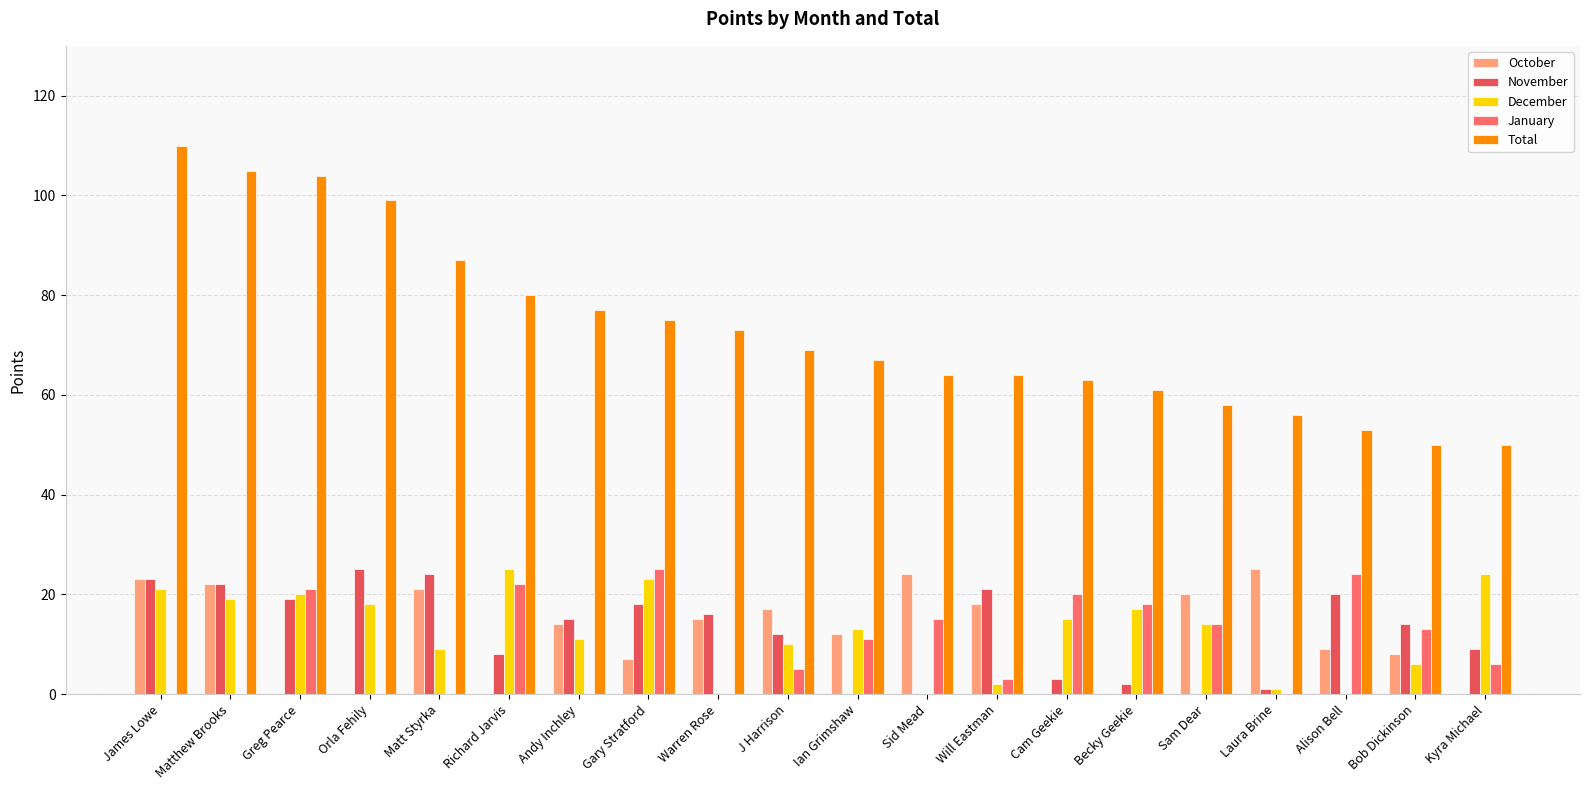

The value of December at Becky Geekie is 24. True or false?

False